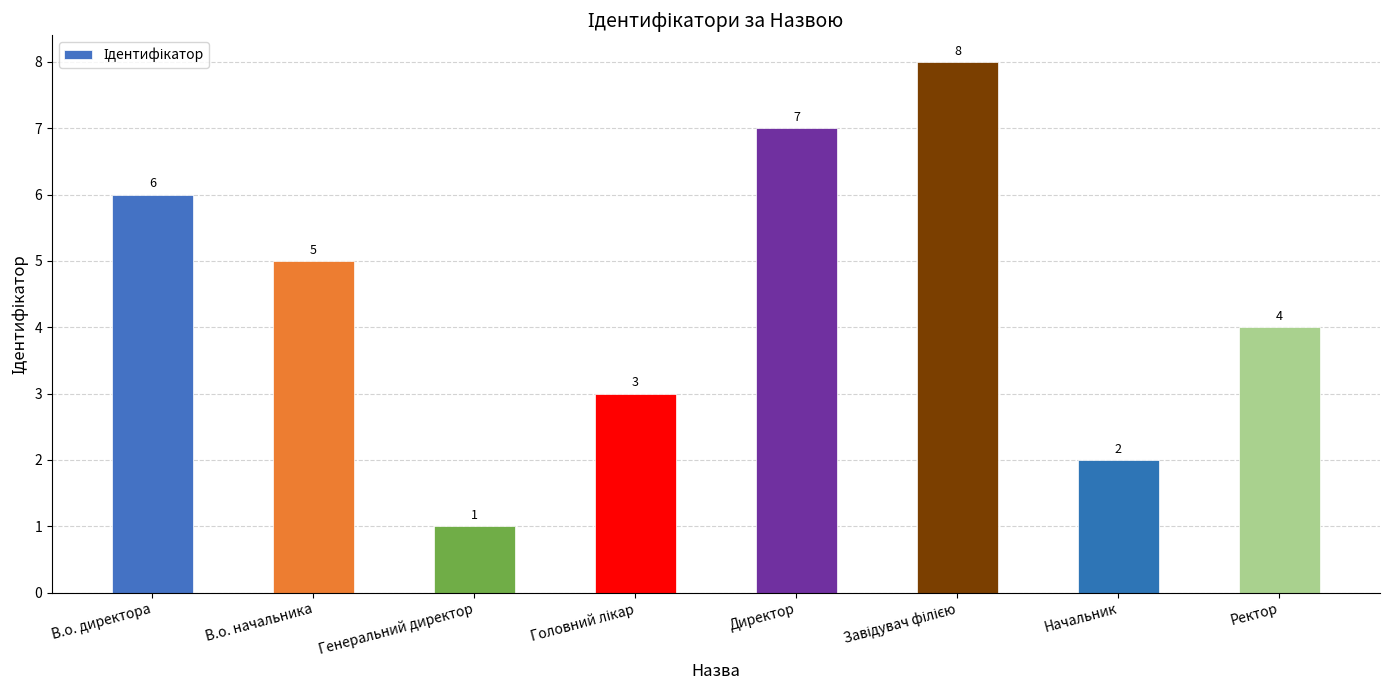

What is the approximate value at Начальник?

2